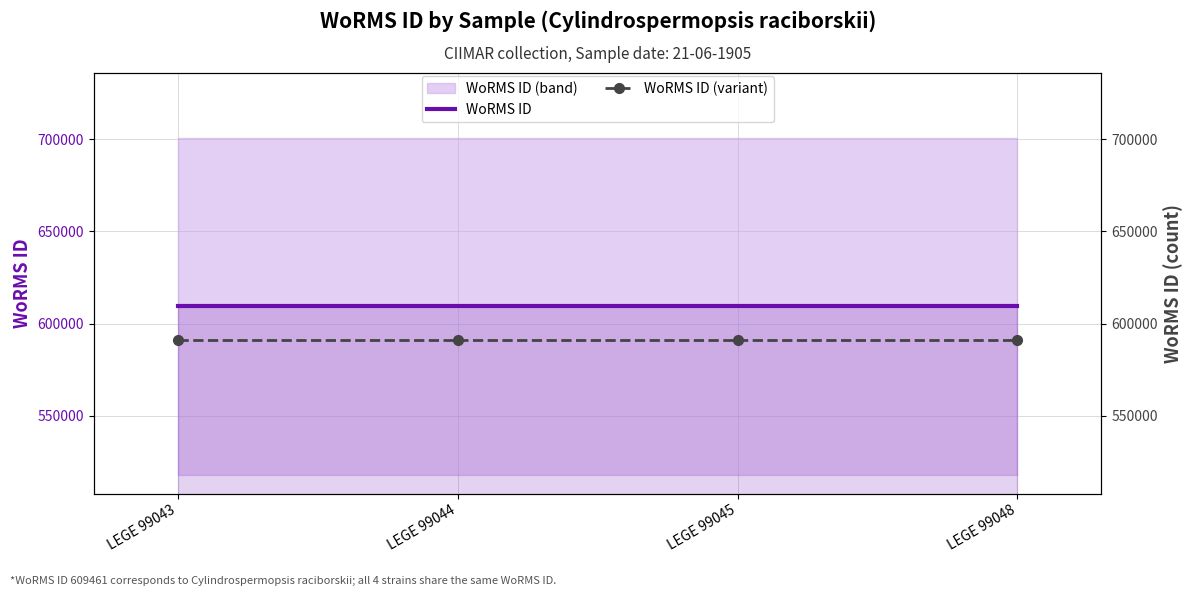

Which series changed the most between LEGE 99043 and LEGE 99044?

WoRMS ID